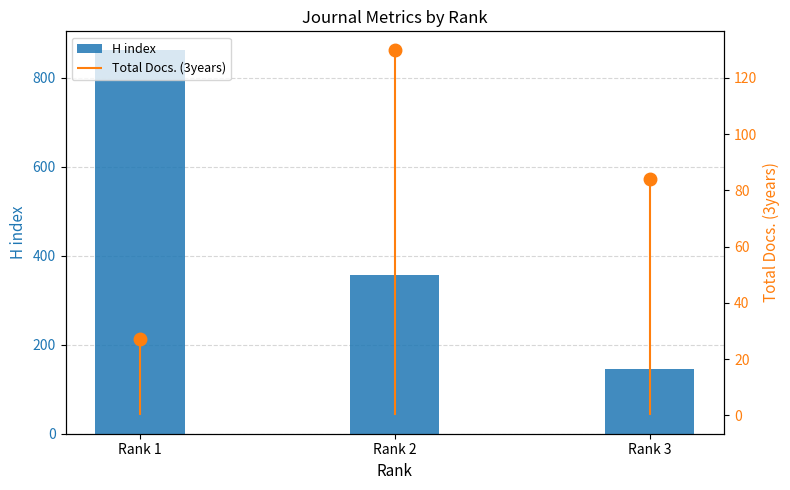

Reading right to left, extract all data points from this chart.

H index: Rank 3=146	Rank 2=357	Rank 1=861
Total Docs. (3years): Rank 3=84	Rank 2=130	Rank 1=27